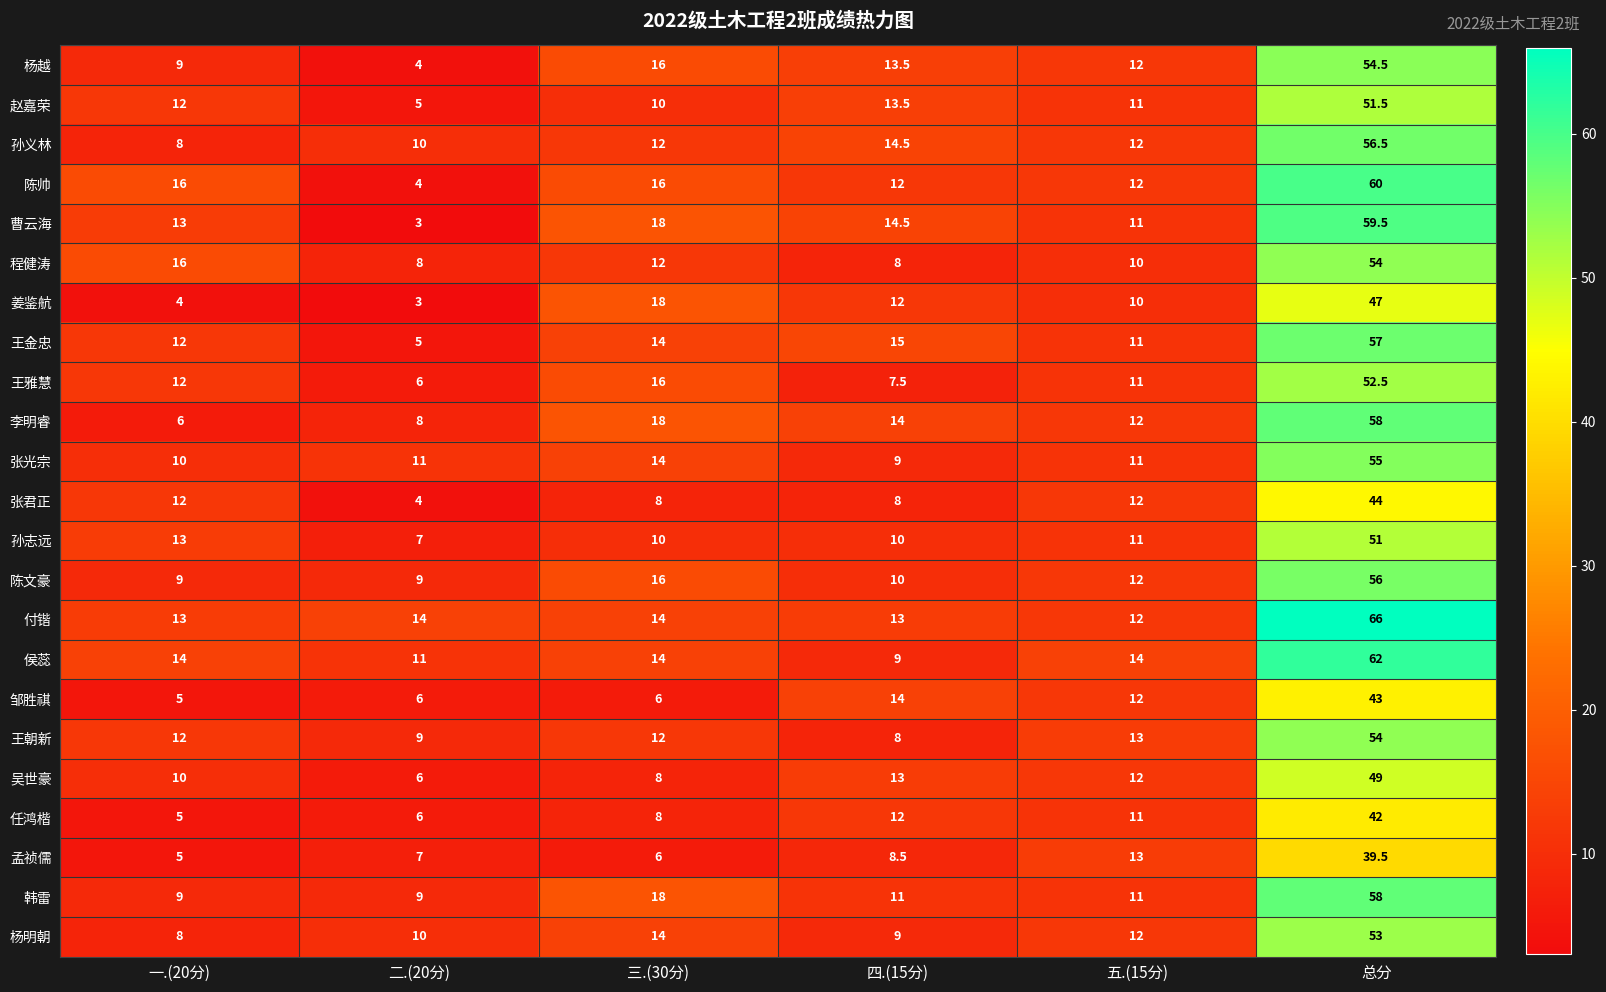

What is the difference between the 王朝新 values at 四.(15分) and 总分?

46.0